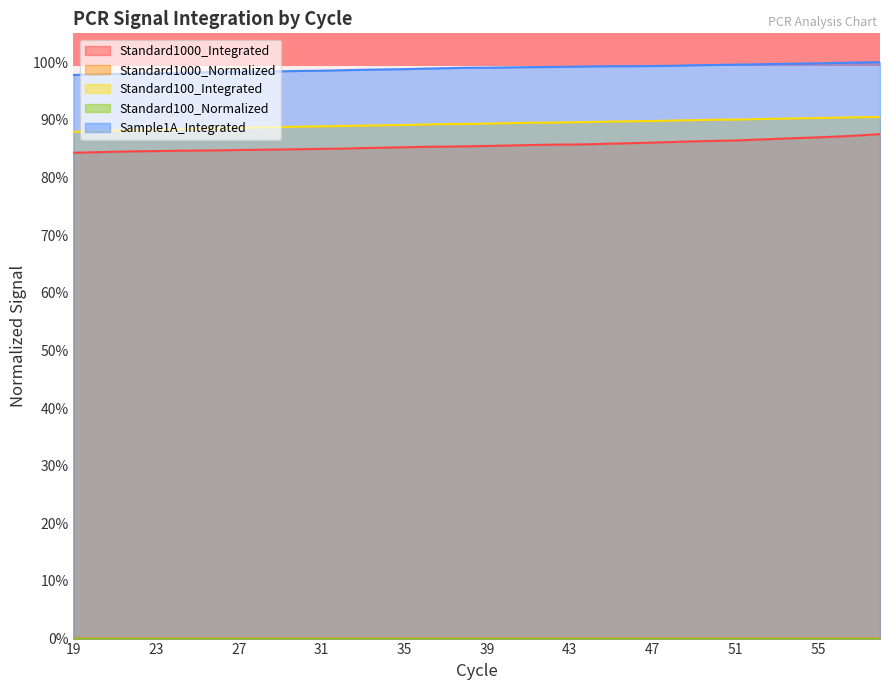

What is the value of the Standard1000_Integrated point at the 15th from the left?

0.9